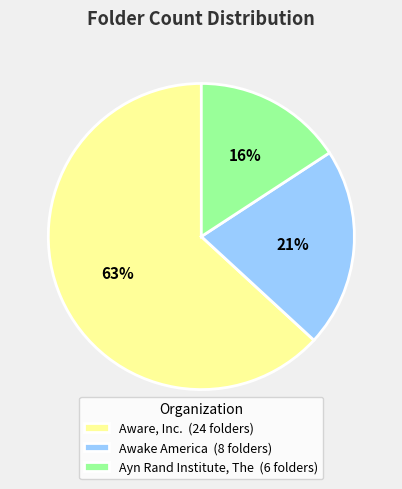

How many slices are in this pie chart?

3